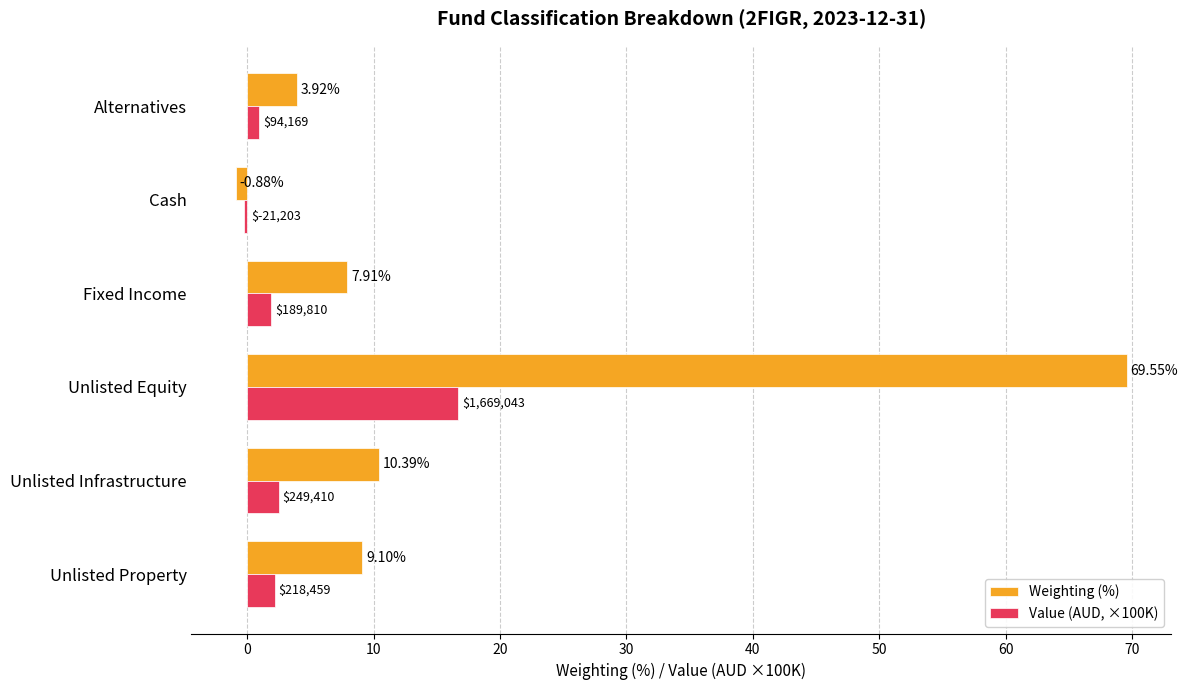

Is the value of Value (AUD, ×100K) at Unlisted Infrastructure greater than the value of Weighting (%) at Fixed Income?

No